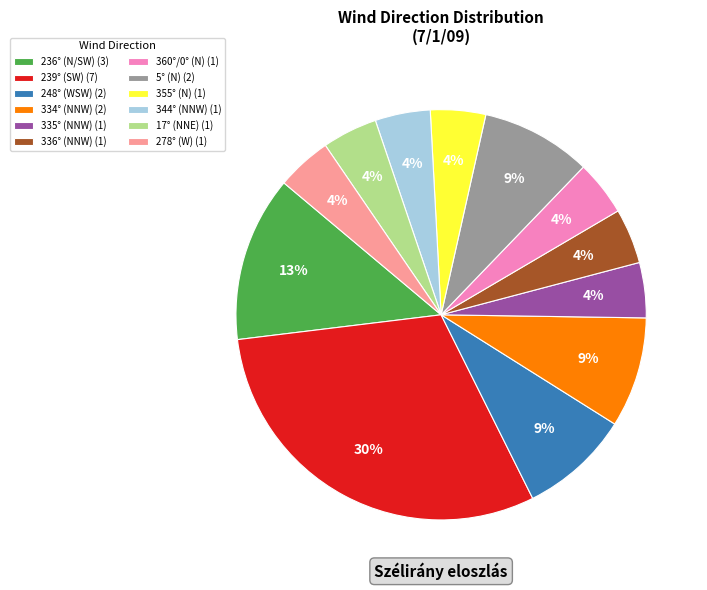

The 248° (WSW) (2) slice represents 1% of the pie. True or false?

False